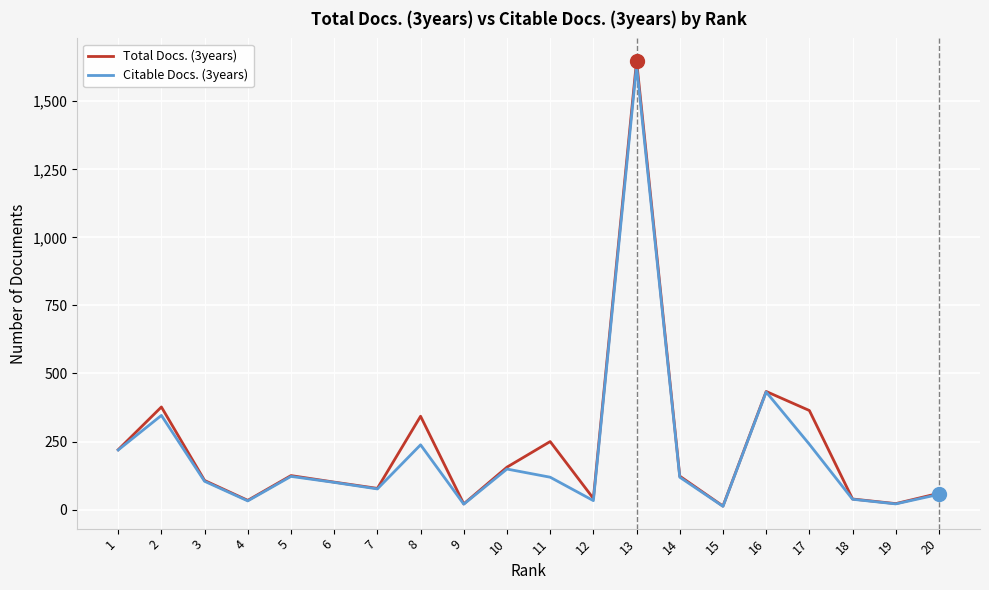

How many values in the Citable Docs. (3years) series are below 119?

10